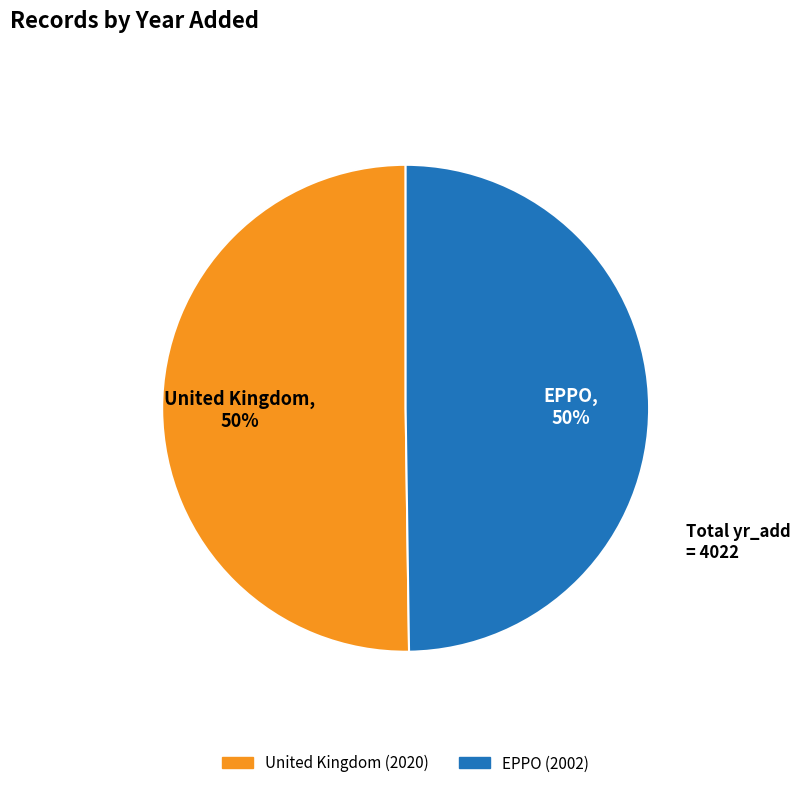

The EPPO slice represents 50% of the pie. True or false?

True